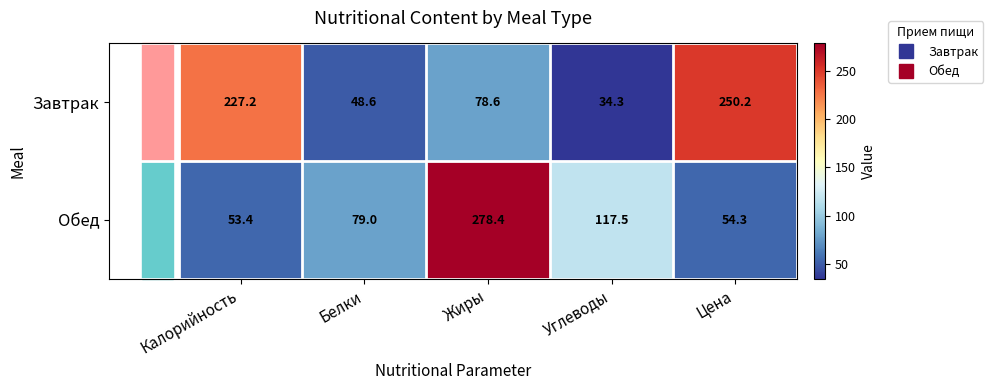

What is the sum of the Обед values at Цена and Калорийность?

107.7